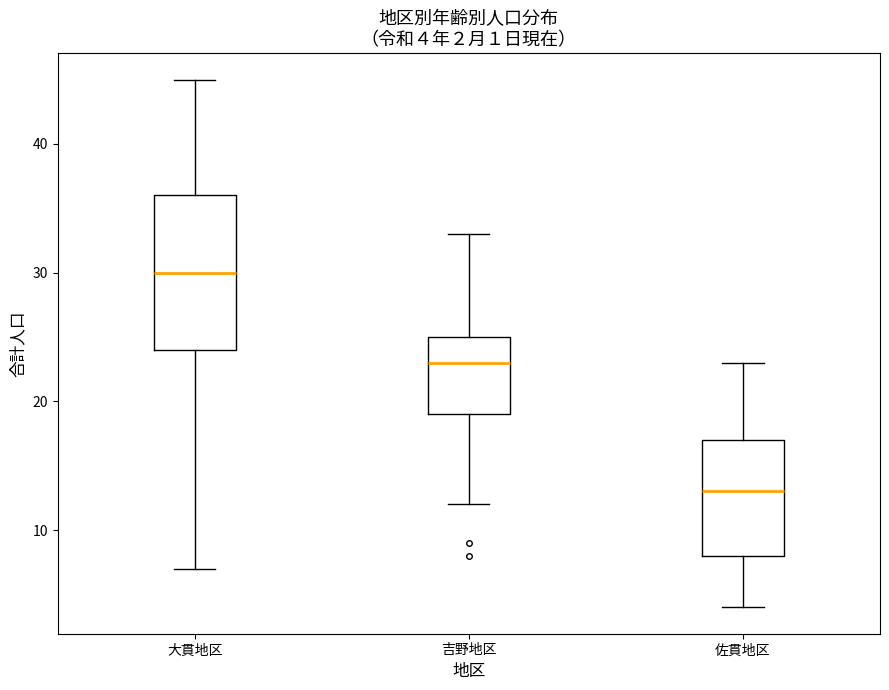

Which box is the tallest, from its lower edge to its upper edge?

大貫地区